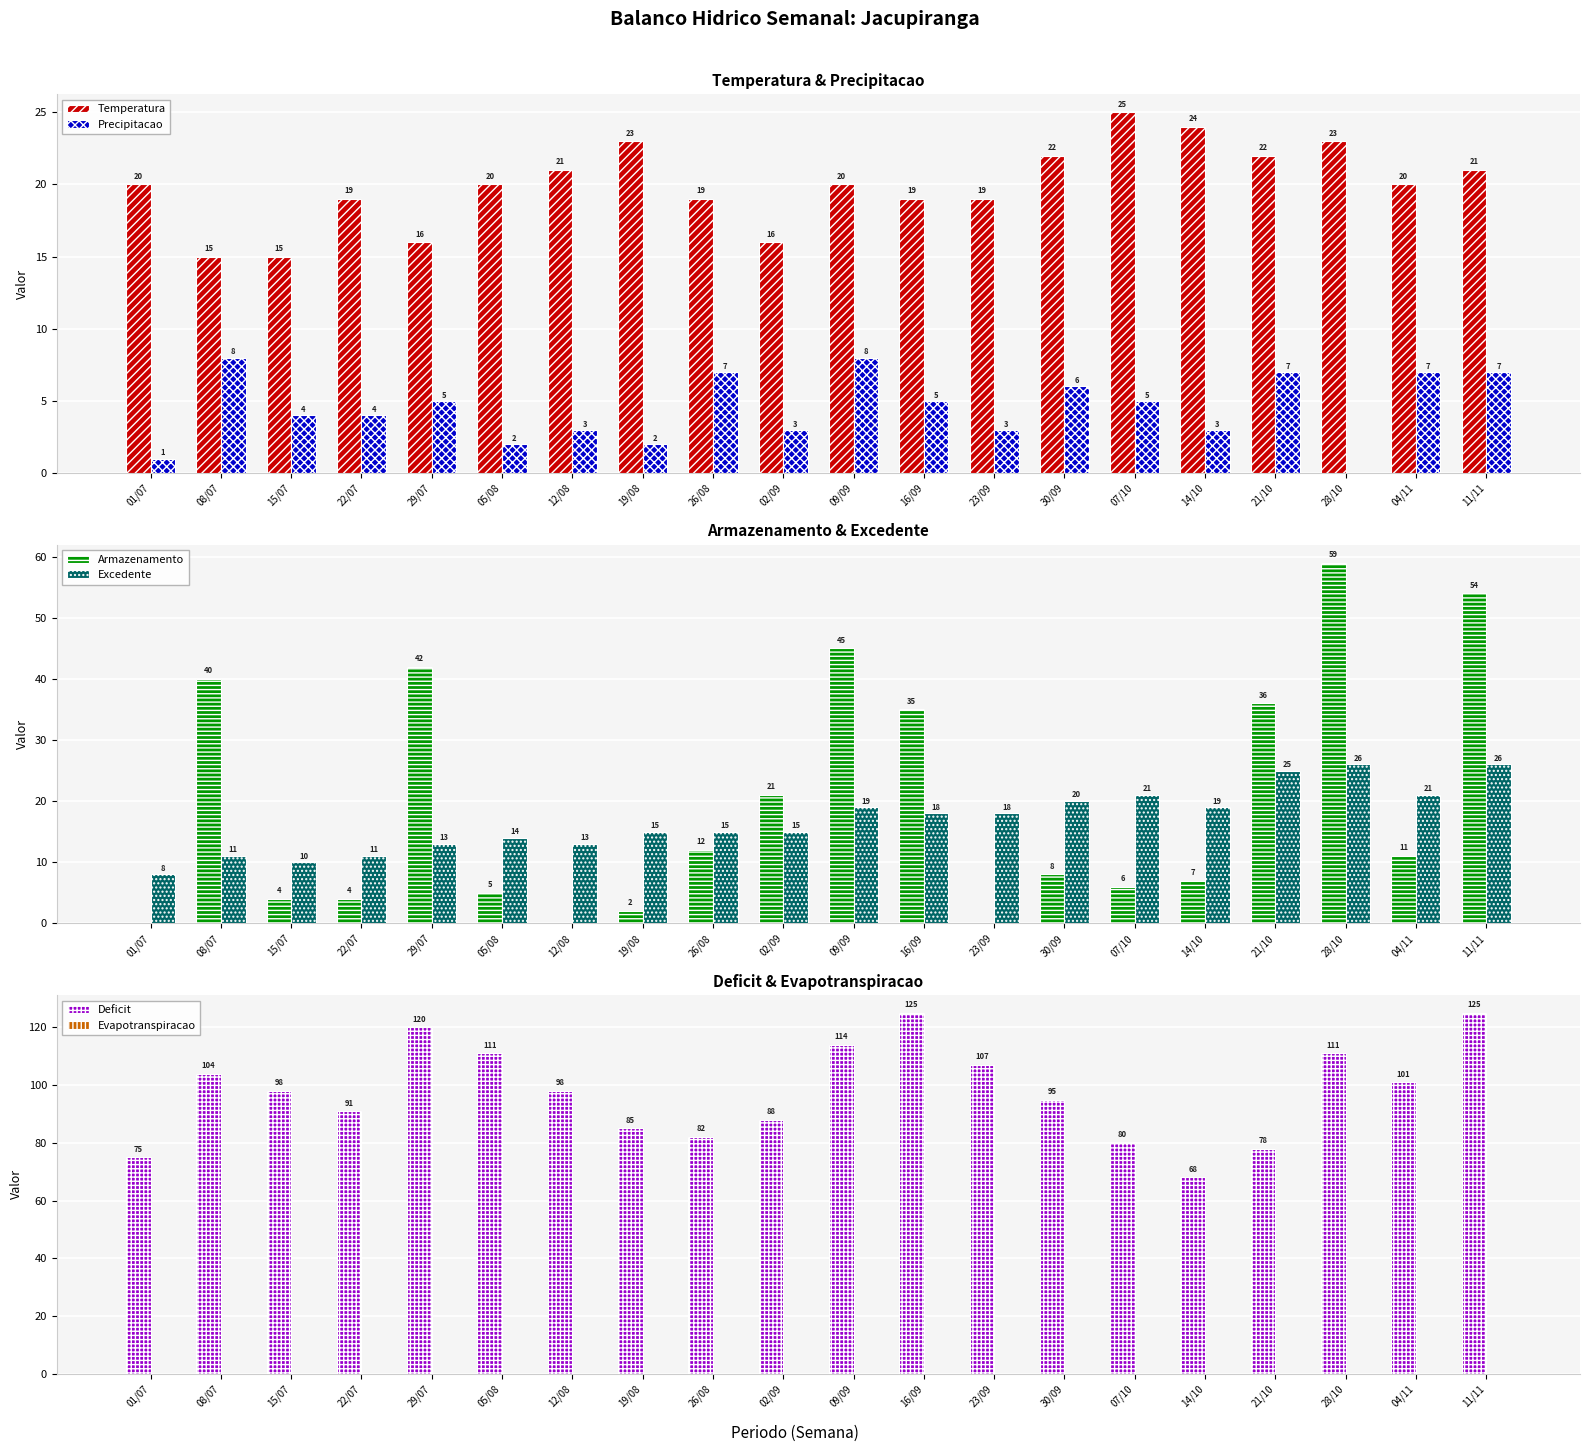

Reading left to right, list all the values displayed in this chart.

Temperatura: 20	15	15	19	16	20	21	23	19	16	20	19	19	22	25	24	22	23	20	21
Precipitacao: 1	8	4	4	5	2	3	2	7	3	8	5	3	6	5	3	7	0	7	7
Armazenamento: 0	40	4	4	42	5	0	2	12	21	45	35	0	8	6	7	36	59	11	54
Excedente: 8	11	10	11	13	14	13	15	15	15	19	18	18	20	21	19	25	26	21	26
Deficit: 75	104	98	91	120	111	98	85	82	88	114	125	107	95	80	68	78	111	101	125
Evapotranspiracao: 0	0	0	0	0	0	0	0	0	0	0	0	0	0	0	0	0	0	0	0